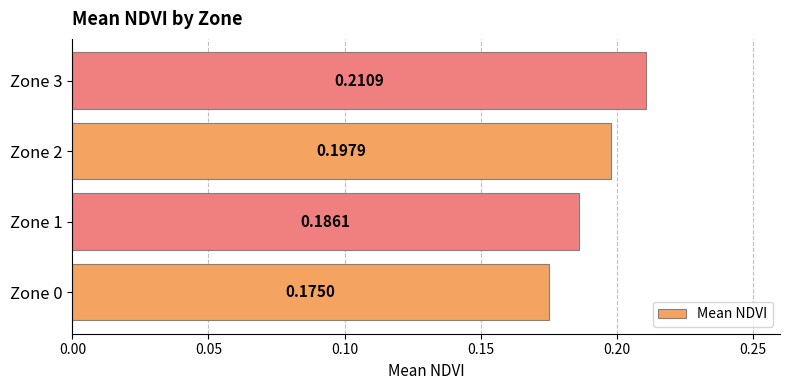

Count the values in the range 0 to 1.

4